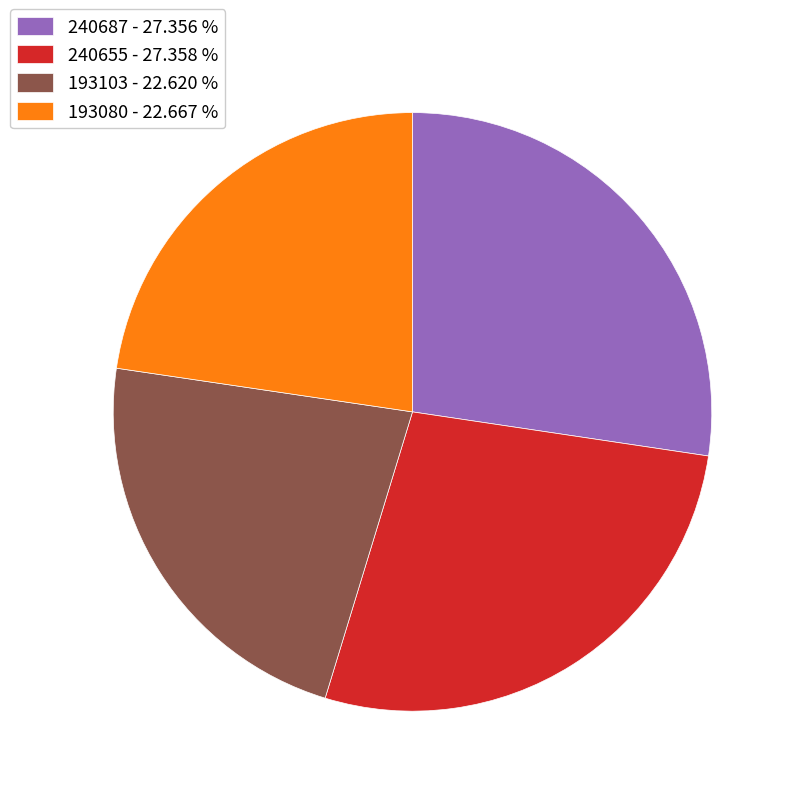

Which has a higher value, 240687 or 193080?

240687